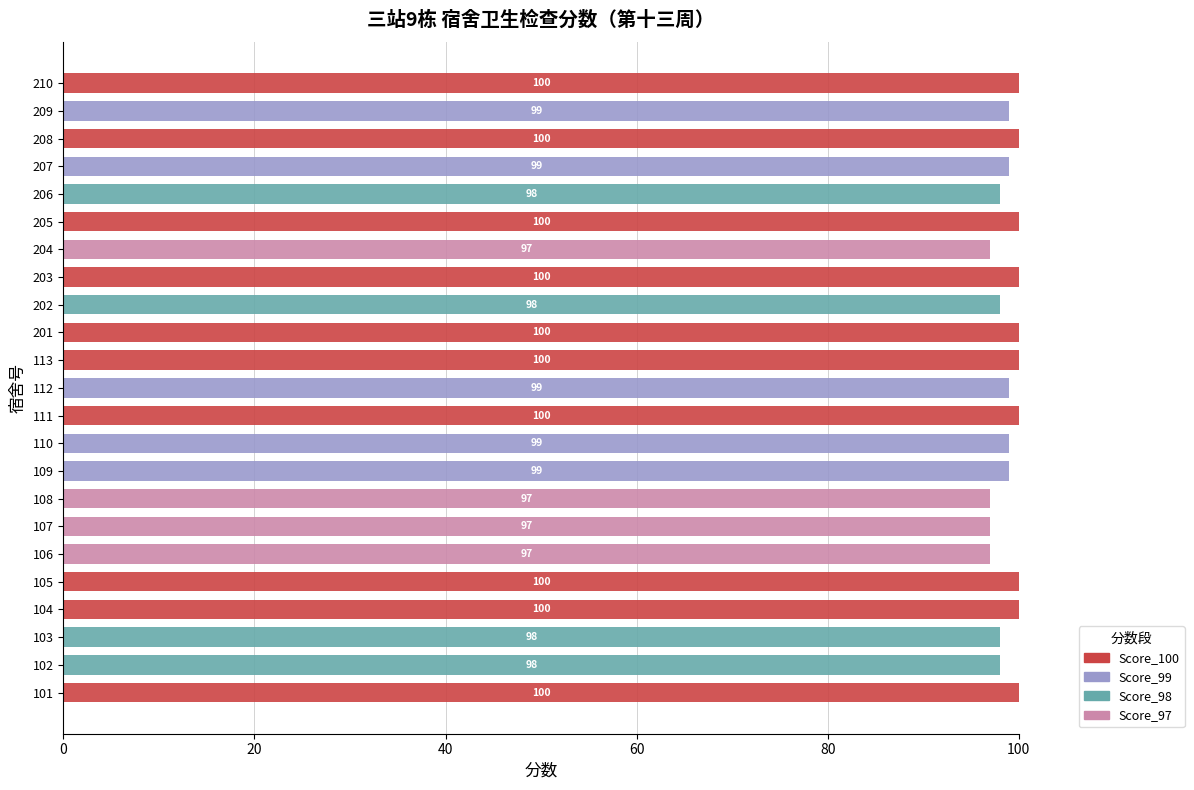

The value of Score_100 at 108 is -36. True or false?

False